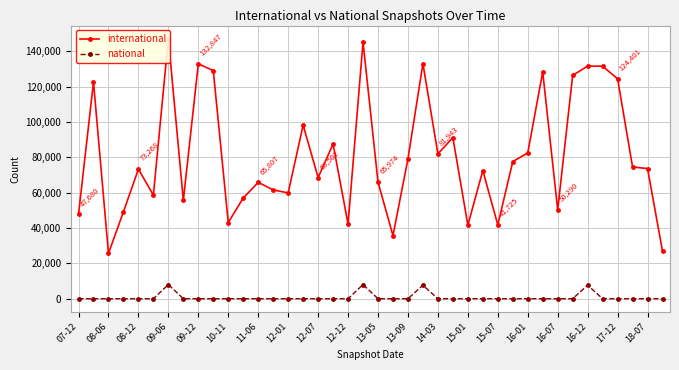

Which series changed the most between 18-07 and 24?

international